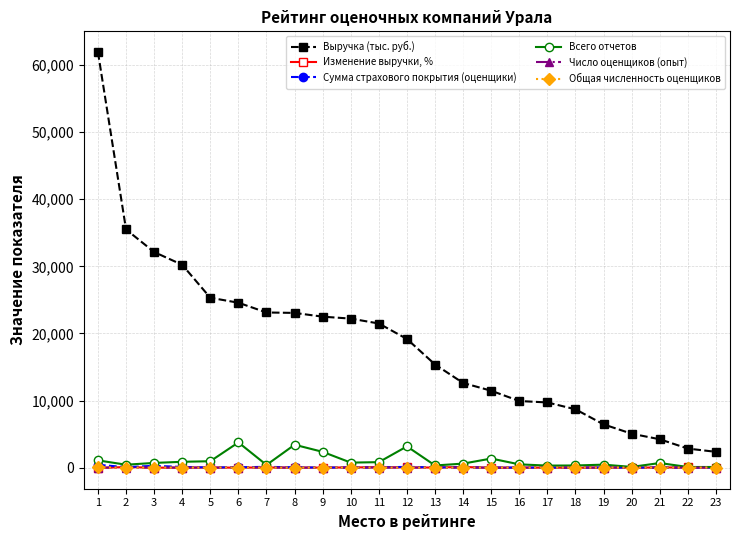

Is this an area chart (filled region under the line)?

No